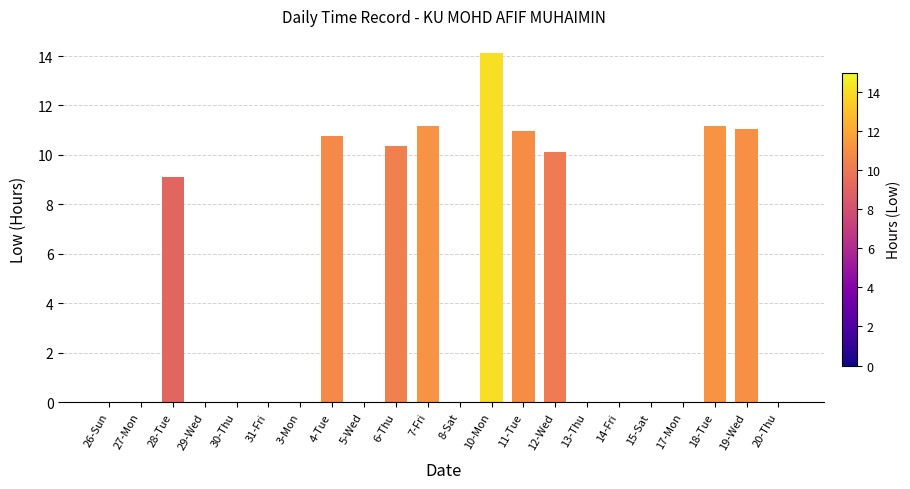

What is the sum of the values at 26-Sun and 10-Mon?

14.1